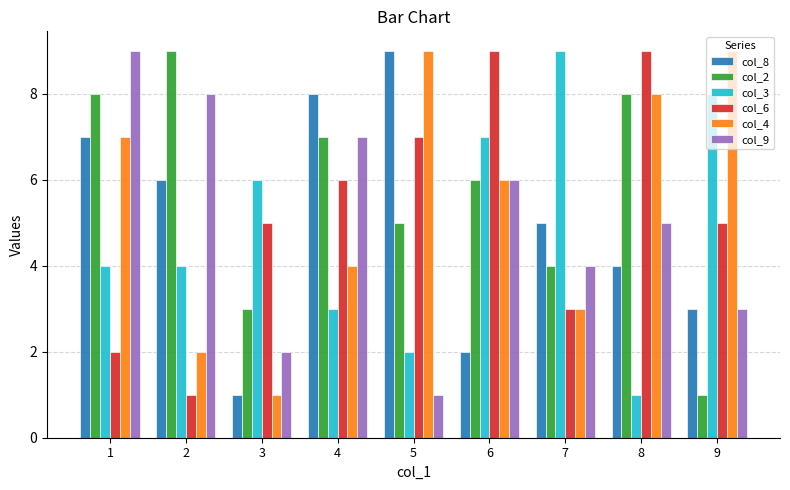

What is the difference between the highest and lowest values at 9?

8